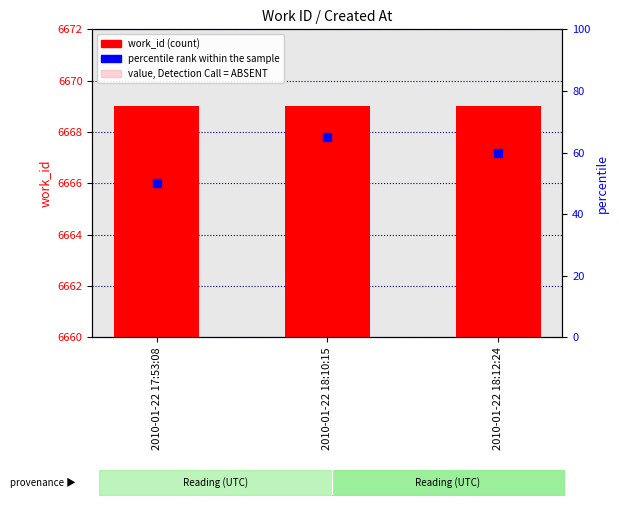

At how many categories does at least one series exceed 718?

3